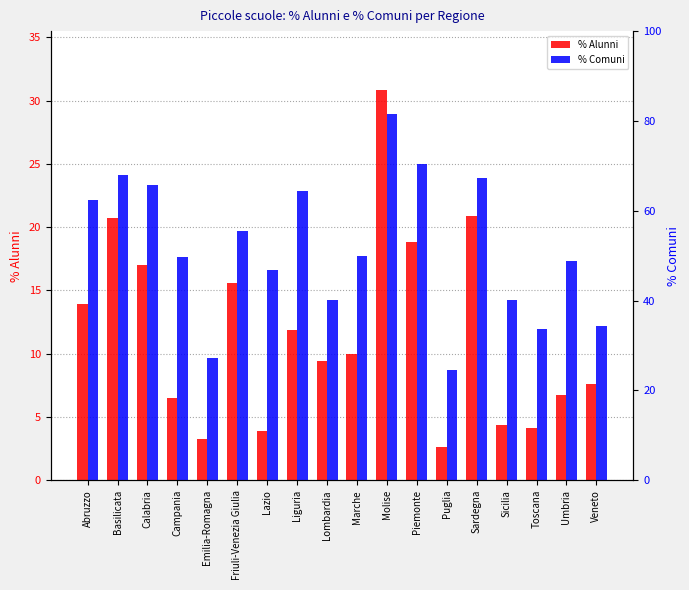

At how many categories does at least one series exceed 61?

7